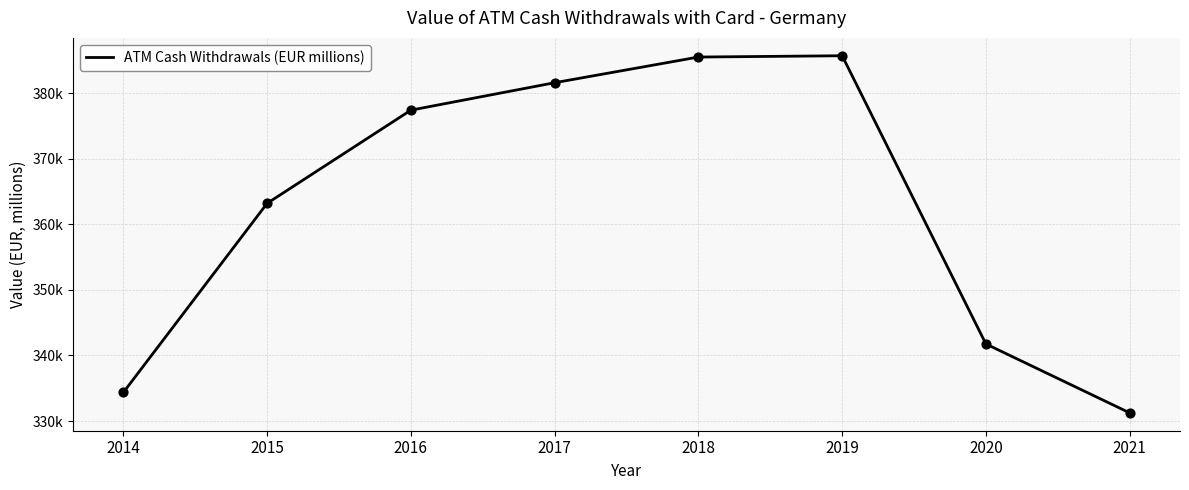

Approximately how many times larger is the value at 2016 compared to 2020?

1.1